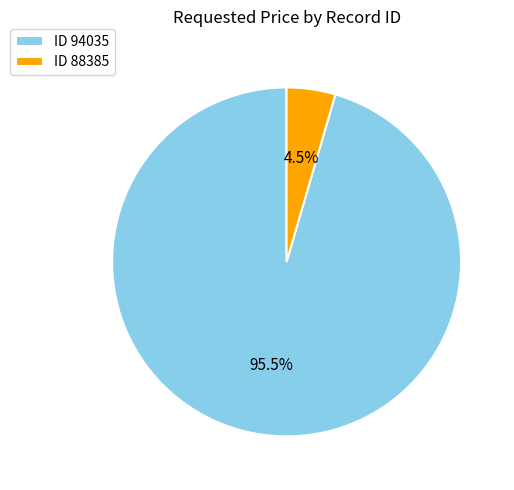

Which slice is the smallest?

ID 88385